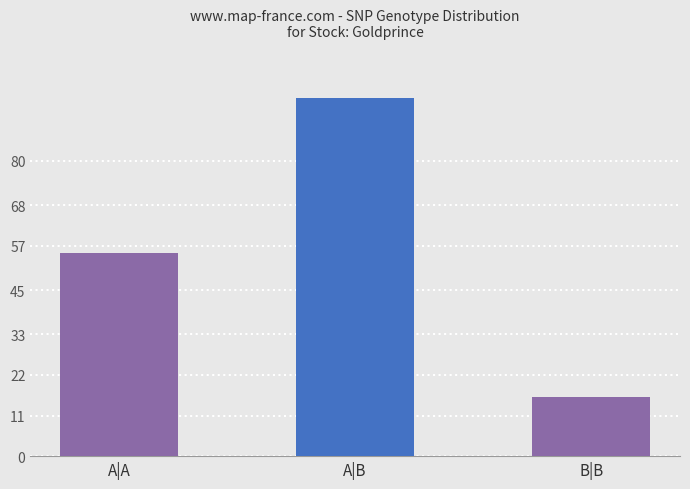

How many values are between 16 and 97?

3